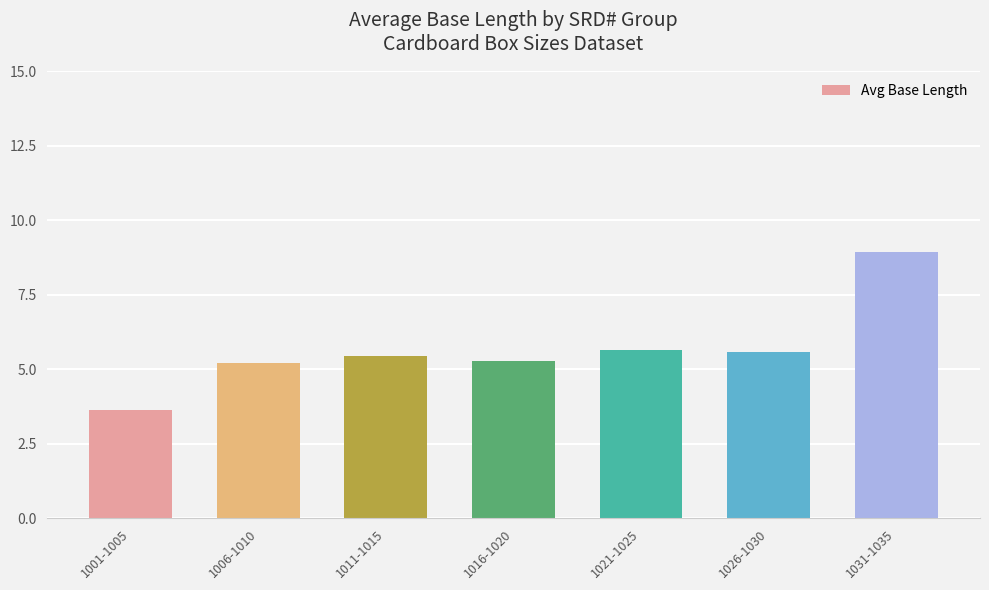

How many series are shown in this chart?

1